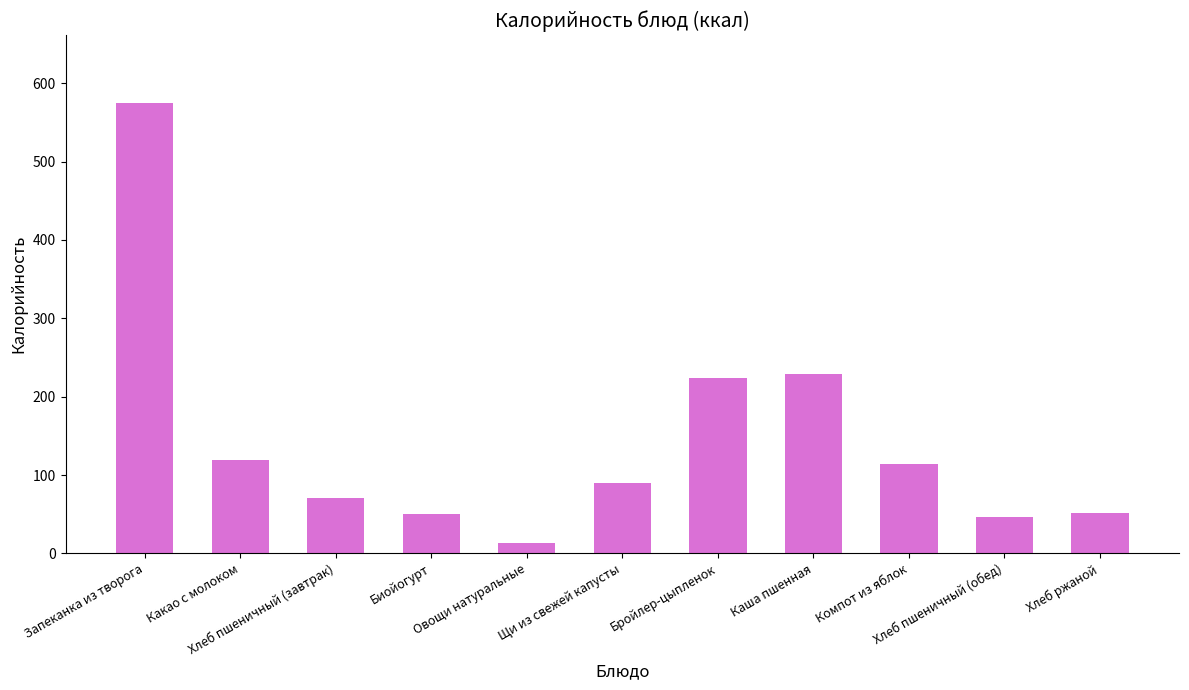

Does the chart contain any negative values?

No